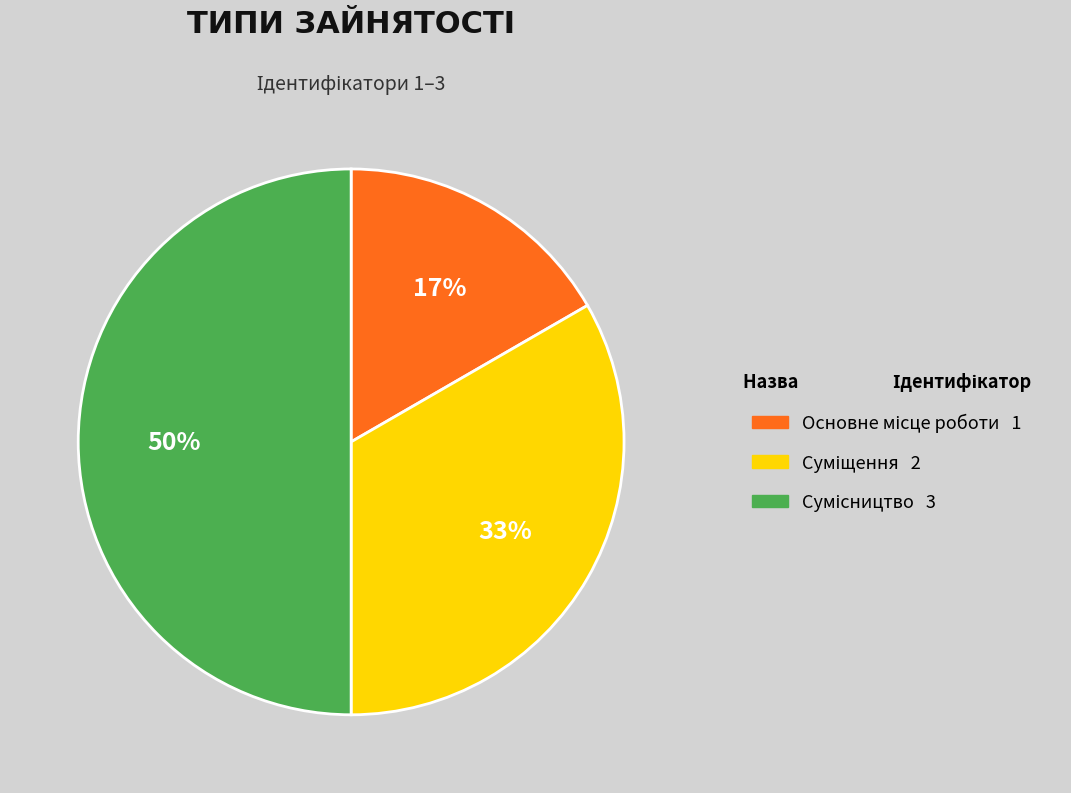

To the nearest percent, what is the difference between the largest and smallest slice percentages?

33%